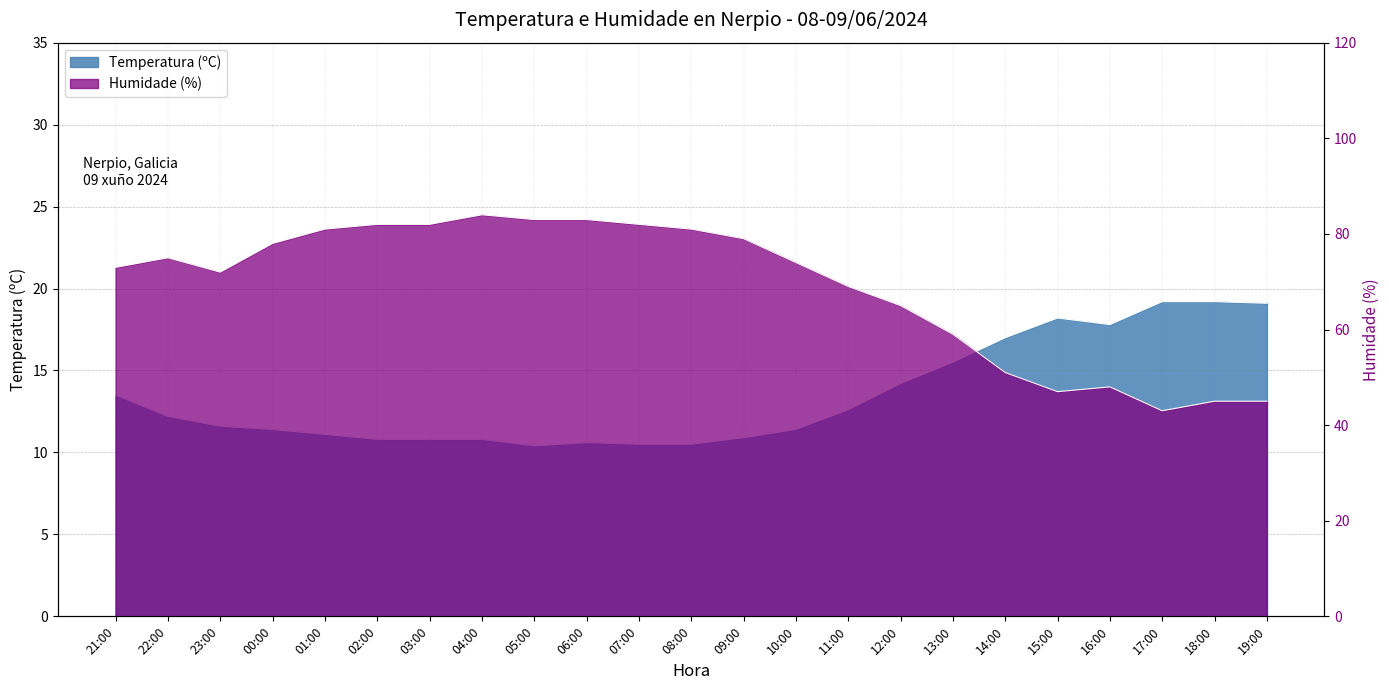

How many data points in Temperatura (ºC) are less than 11?

8